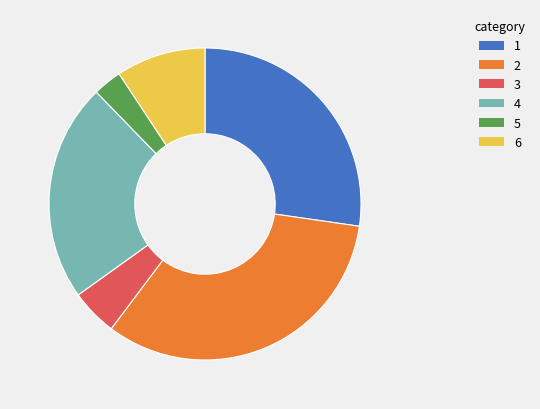

Does any single category account for the majority?

No